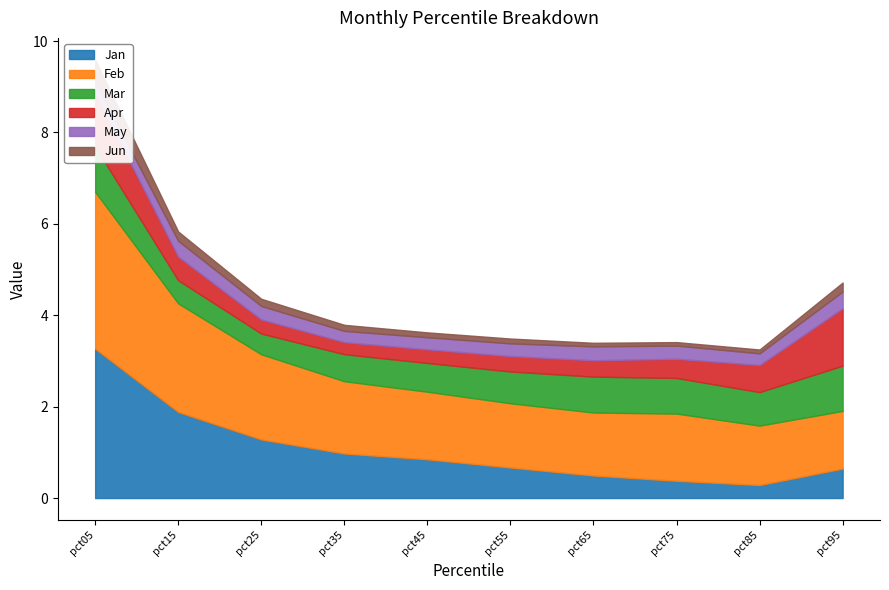

Reading left to right, extract all data points from this chart.

Jan: 3.3	1.9	1.3	1.0	0.8	0.7	0.5	0.4	0.3	0.6
Feb: 3.4	2.4	1.9	1.6	1.5	1.4	1.4	1.5	1.3	1.3
Mar: 1.0	0.5	0.5	0.6	0.6	0.7	0.8	0.8	0.7	1.0
Apr: 1.1	0.5	0.3	0.3	0.3	0.3	0.4	0.4	0.6	1.3
May: 0.3	0.3	0.3	0.2	0.3	0.3	0.3	0.3	0.3	0.4
Jun: 0.5	0.2	0.2	0.1	0.1	0.1	0.1	0.1	0.1	0.2